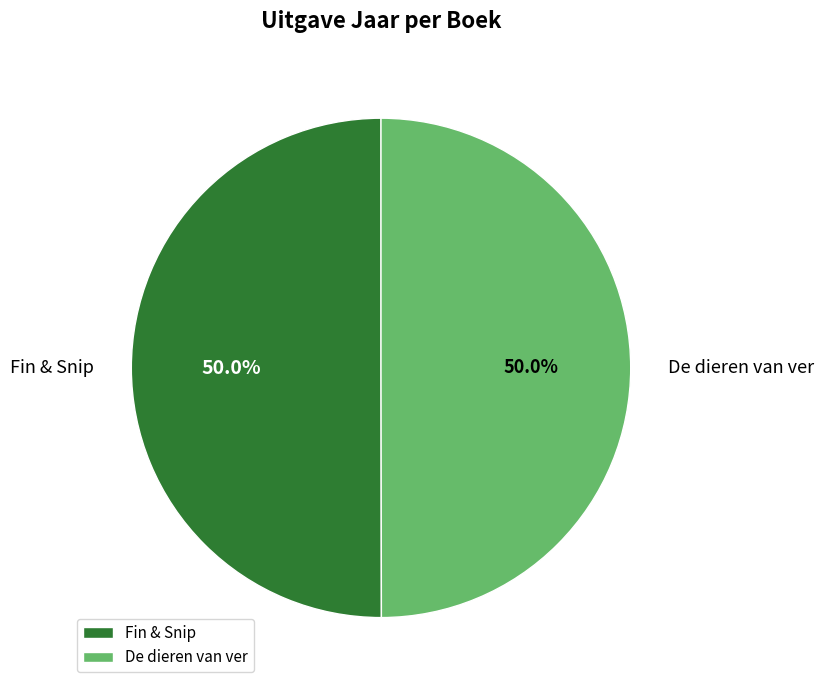

How many segments does this pie chart have?

2